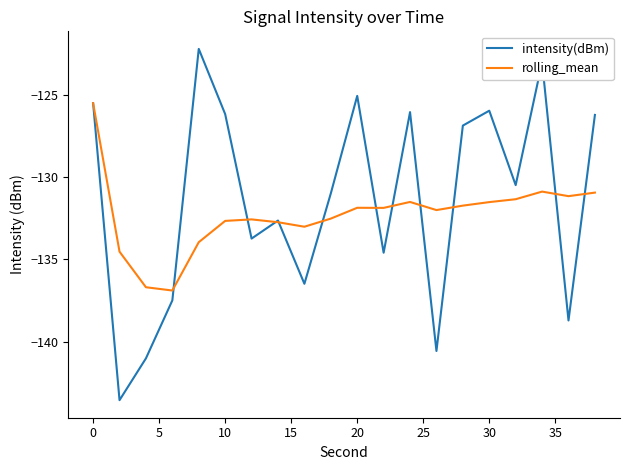

Which series has the largest range (max minus min)?

intensity(dBm)